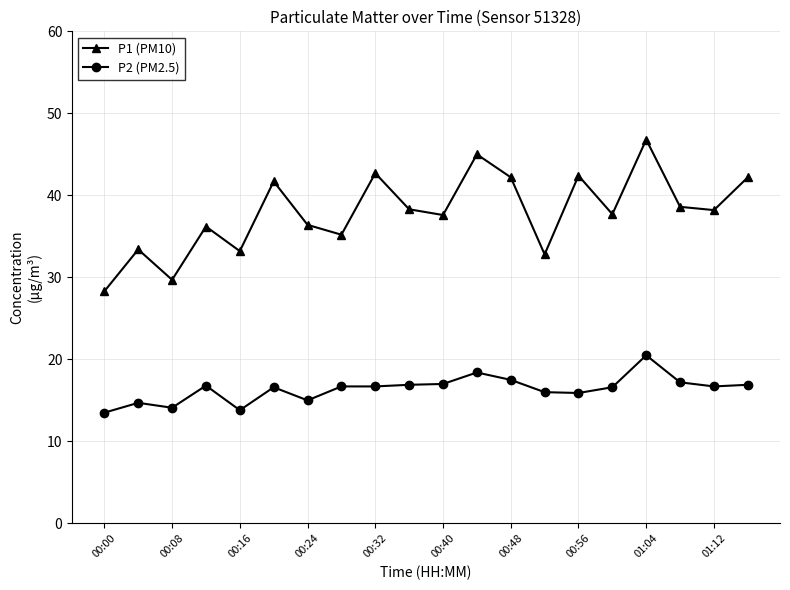

True or false: P1 (PM10) has more than 1 points higher than both neighbors.

True